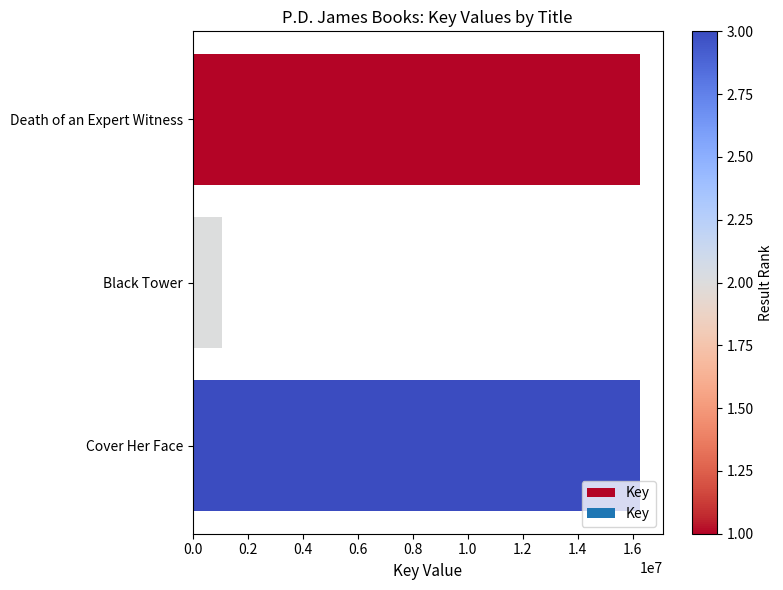

The value at Death of an Expert Witness is 16277918. True or false?

True